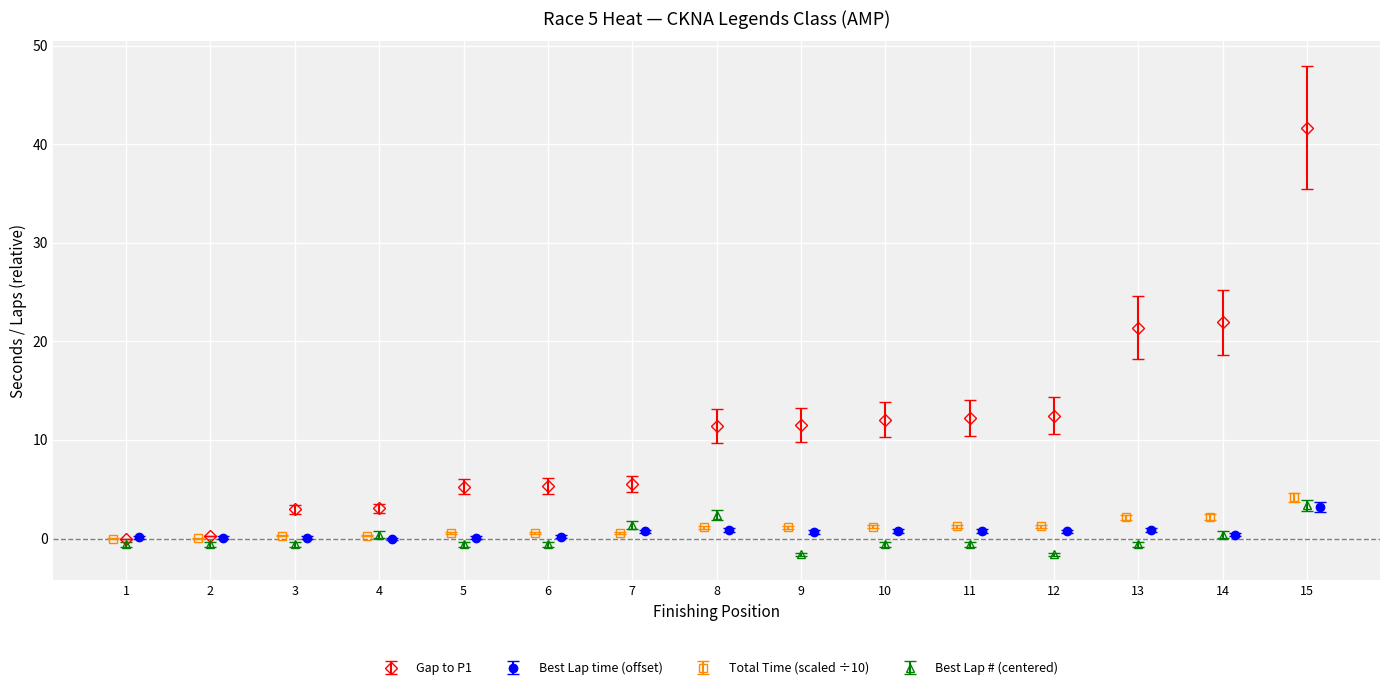

Is it true that Gap to P1 equals 12.5 at 12?

True